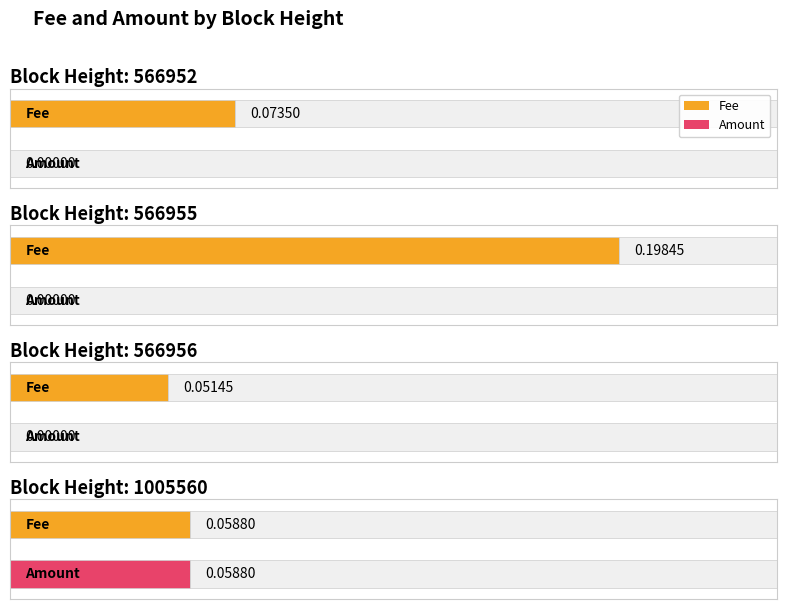

How many data points does each series have?

4